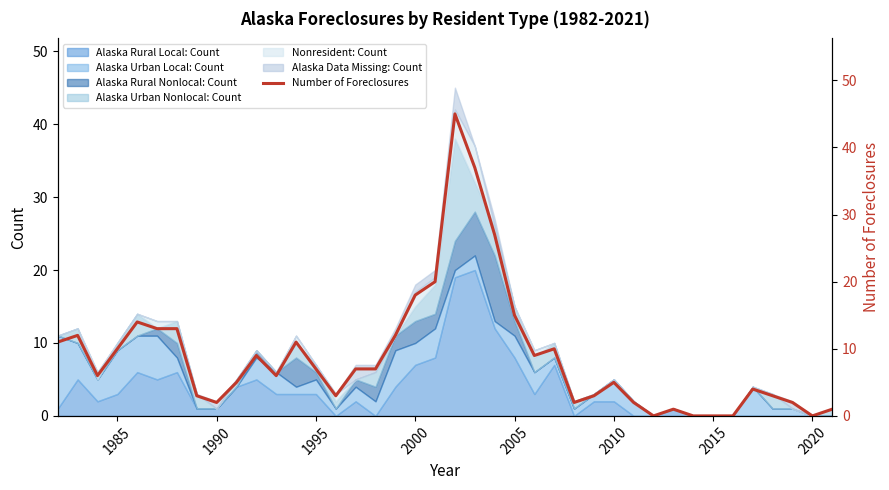

How many lines are shown in the chart?

1